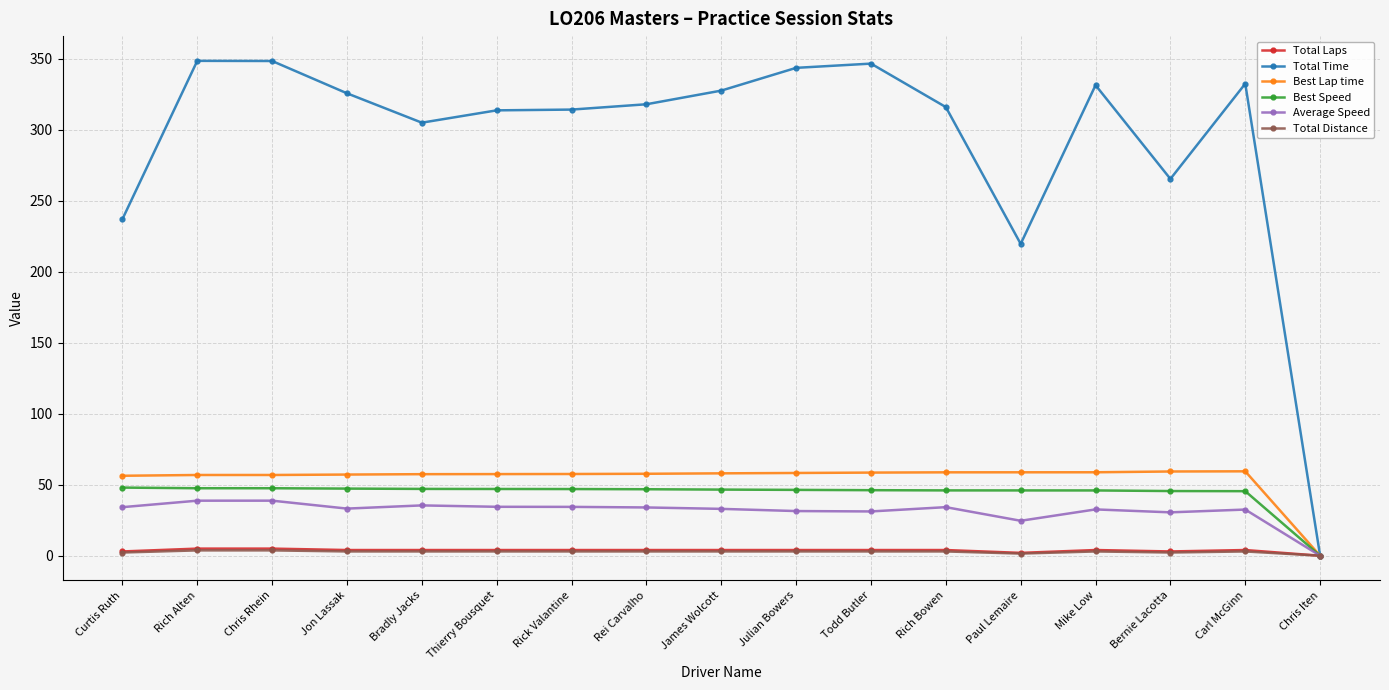

Which series has the largest total across all categories?

Total Time